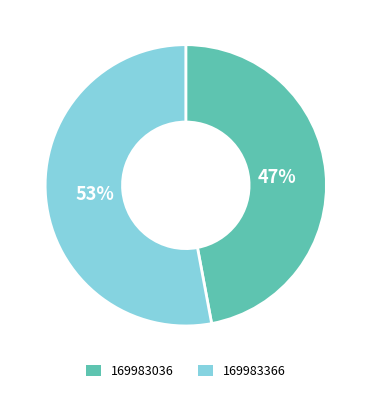

What is the smallest slice in the pie chart?

169983036